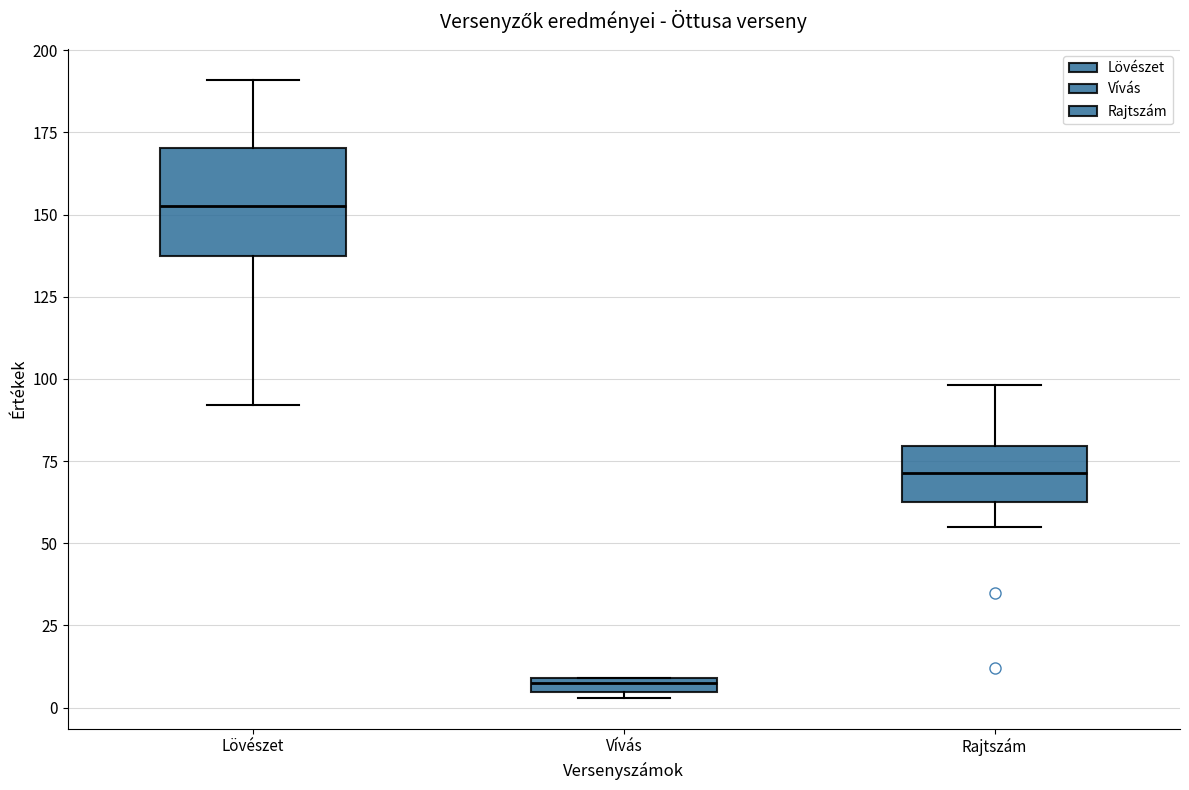

Which box is the tallest, from its lower edge to its upper edge?

Lövészet